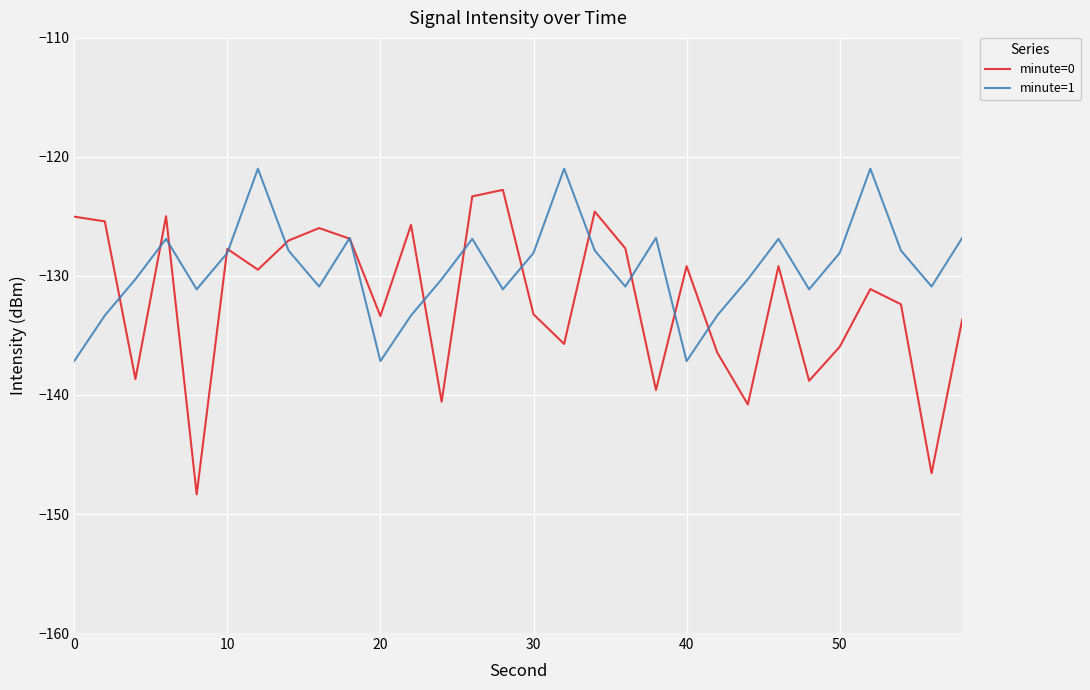

True or false: minute=0 and minute=1 intersect in this chart.

True